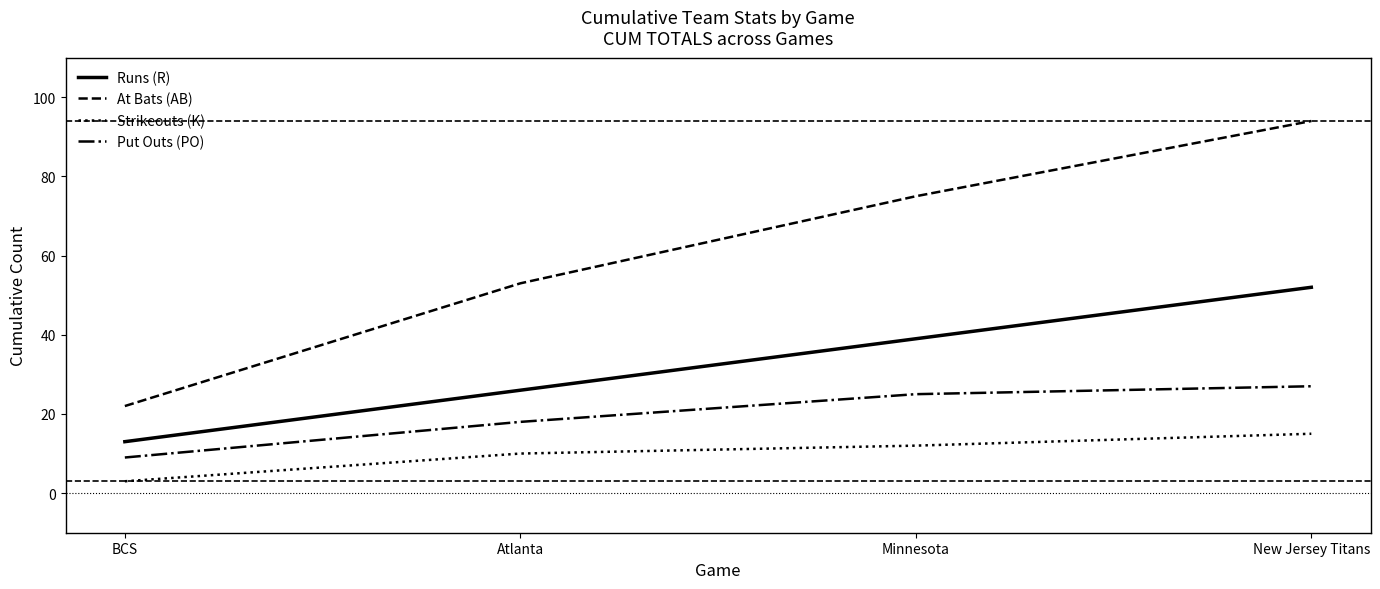

Reading left to right, list all the values displayed in this chart.

Runs (R): BCS=13	Atlanta=26	Minnesota=39	New Jersey Titans=52
At Bats (AB): BCS=22	Atlanta=53	Minnesota=75	New Jersey Titans=94
Strikeouts (K): BCS=3	Atlanta=10	Minnesota=12	New Jersey Titans=15
Put Outs (PO): BCS=9	Atlanta=18	Minnesota=25	New Jersey Titans=27